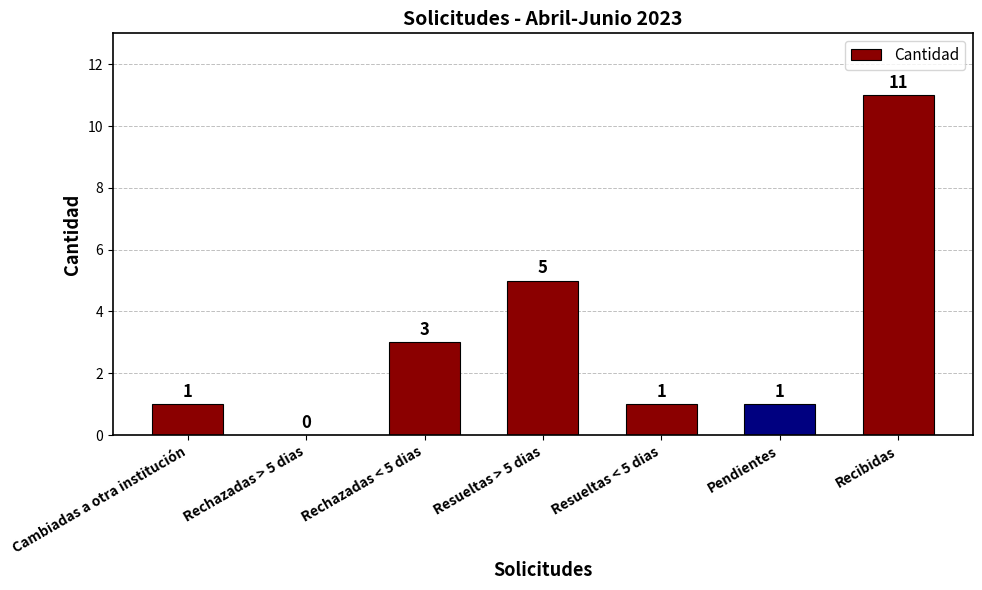

What is the change in value from Resueltas > 5 dias to Resueltas < 5 dias?

-4